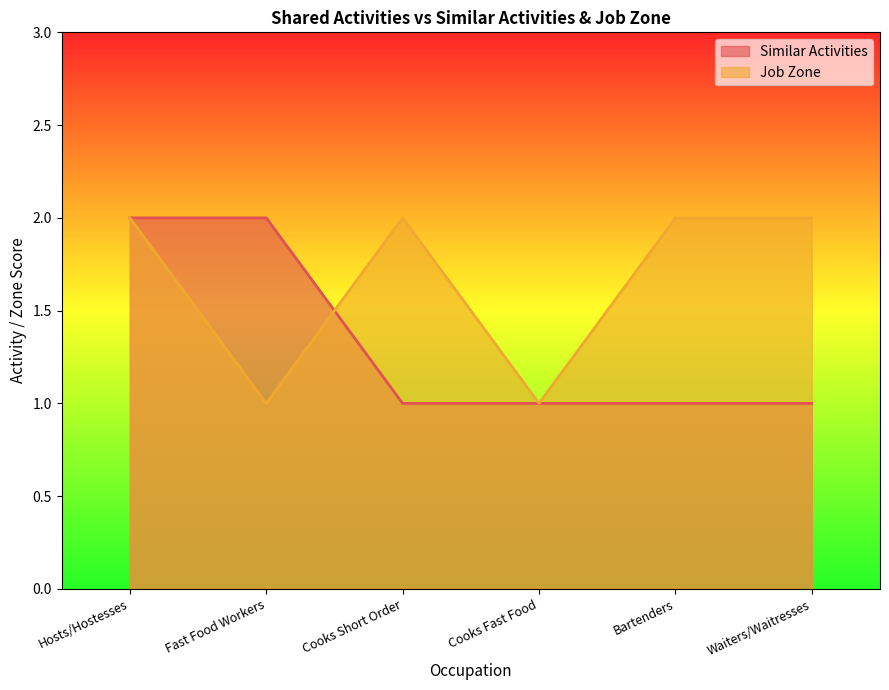

True or false: Job Zone has more than 2 interior local peaks.

False